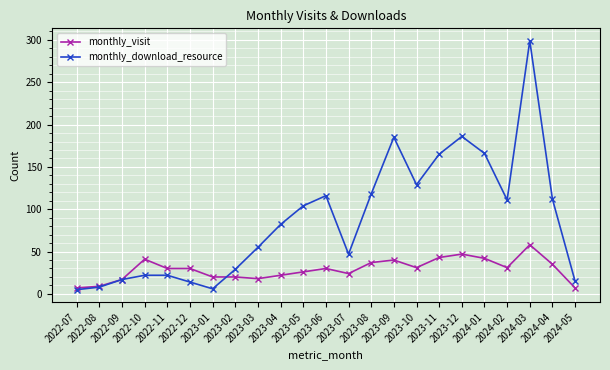

What is the sum of the monthly_visit values at 2022-10 and 2023-02?

61